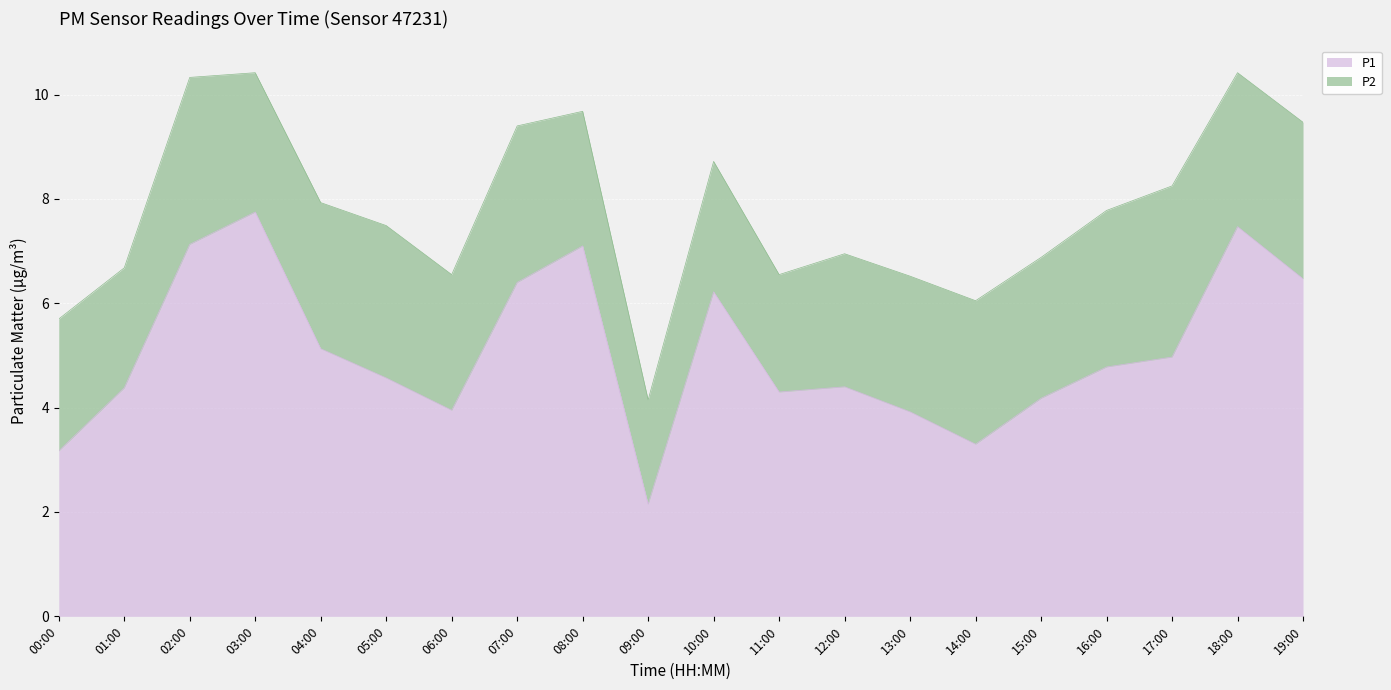

At which category does the data reach its first local valley?

06:00